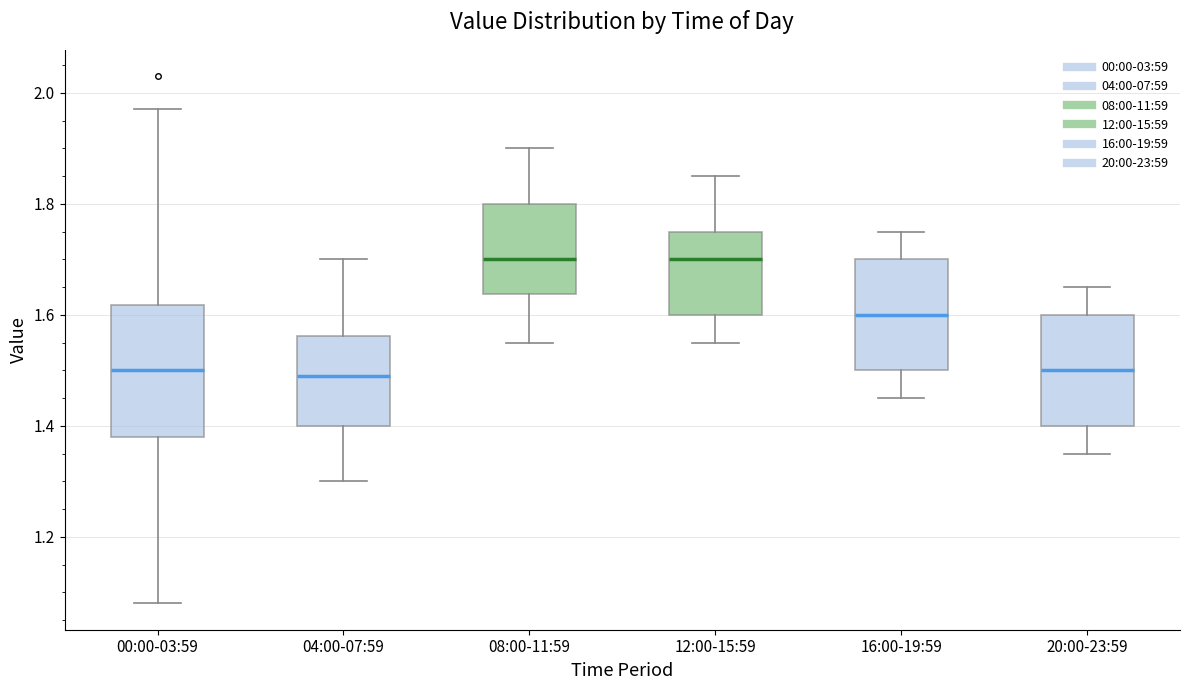

Reading left to right, read every box against the y-axis: the position of its median line, the range the box covers, and the ends of its whiskers. The values are not printed on the chart, so give them approximately, as read against the axis.

00:00-03:59: median 1.50, box 1.38 to 1.62, whiskers 1.08 to 1.98
04:00-07:59: median 1.50, box 1.40 to 1.56, whiskers 1.30 to 1.70
08:00-11:59: median 1.70, box 1.64 to 1.80, whiskers 1.56 to 1.90
12:00-15:59: median 1.70, box 1.60 to 1.76, whiskers 1.56 to 1.86
16:00-19:59: median 1.60, box 1.50 to 1.70, whiskers 1.46 to 1.76
20:00-23:59: median 1.50, box 1.40 to 1.60, whiskers 1.36 to 1.66